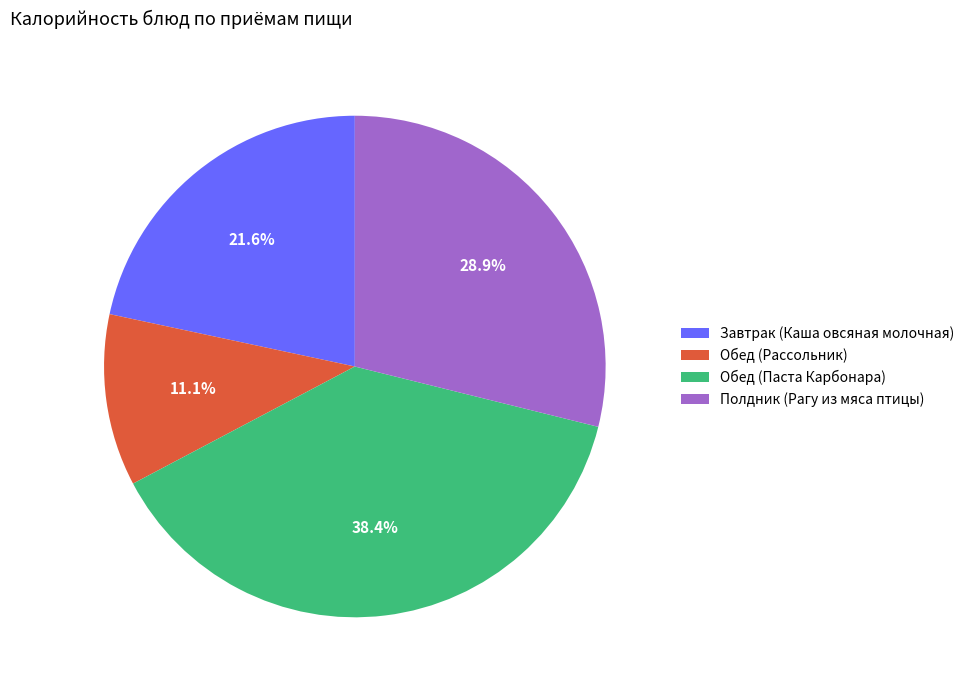

To the nearest percent, what is the difference between the largest and smallest slice percentages?

27%